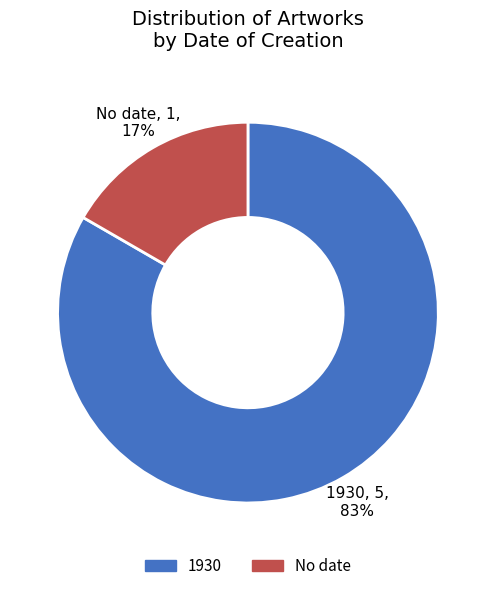

To the nearest percent, what is the average slice percentage?

50%